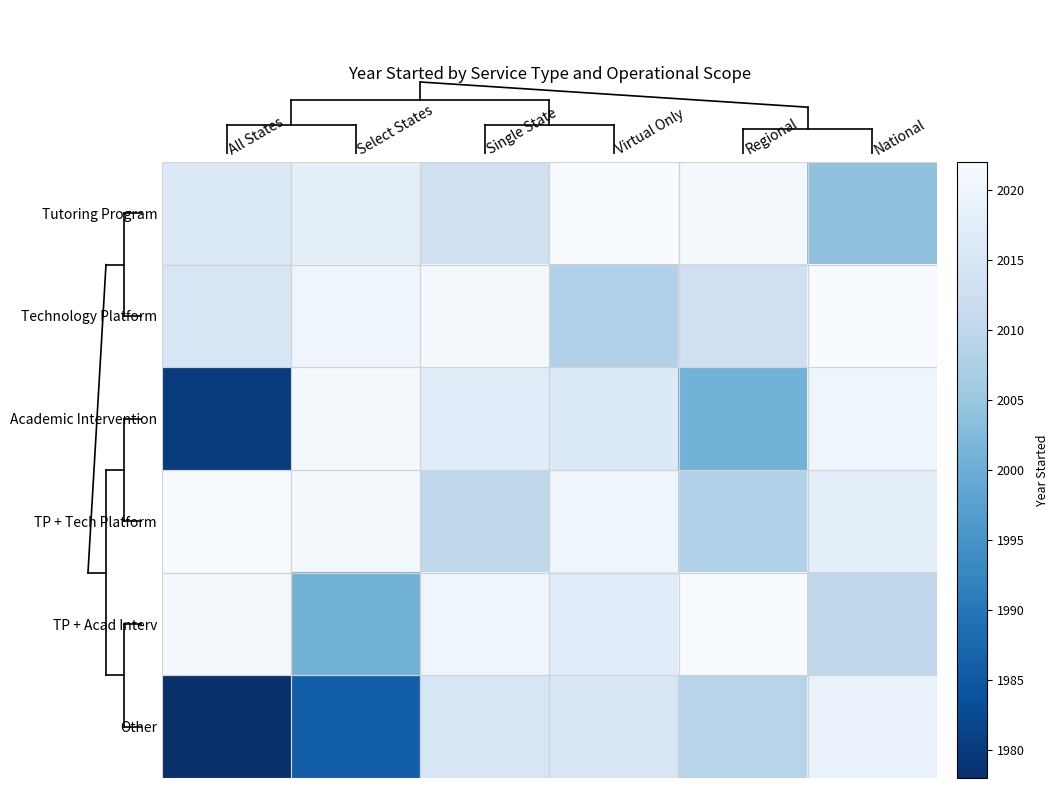

Which series changed the most between Select States and Virtual Only?

Other